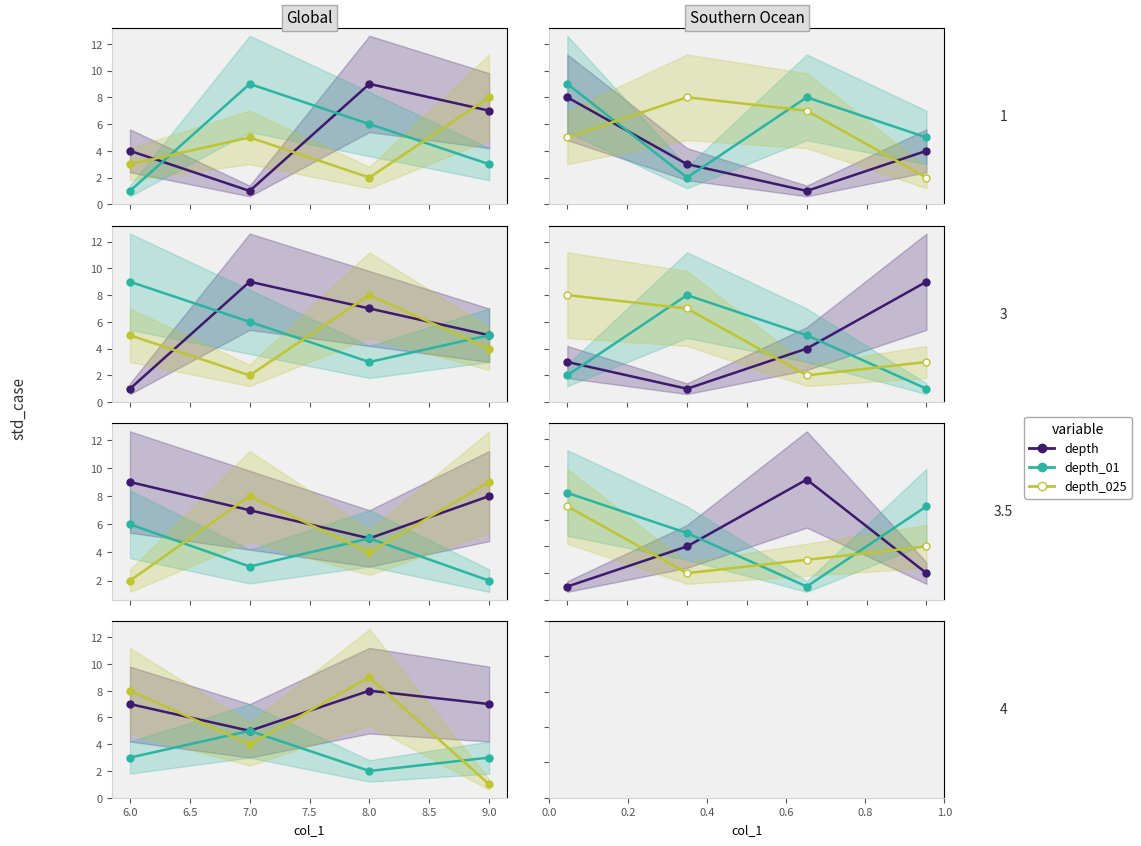

How many depth_025 values are between 4 and 9?

3